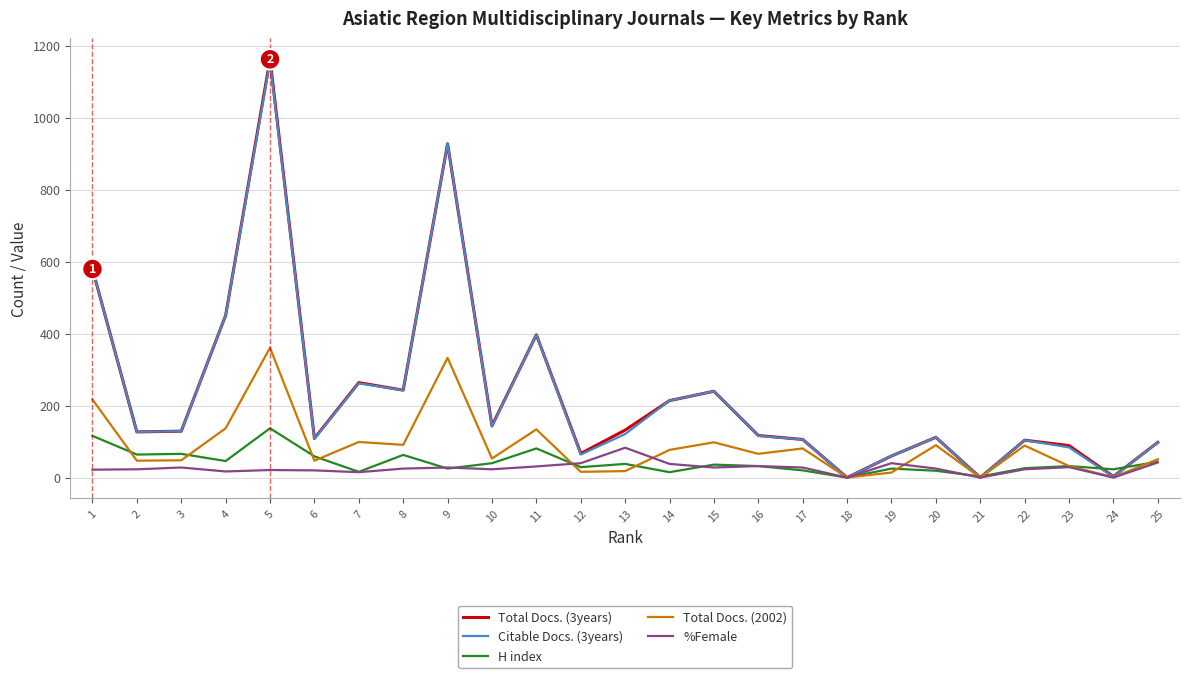

Which series has the largest range (max minus min)?

Total Docs. (3years)